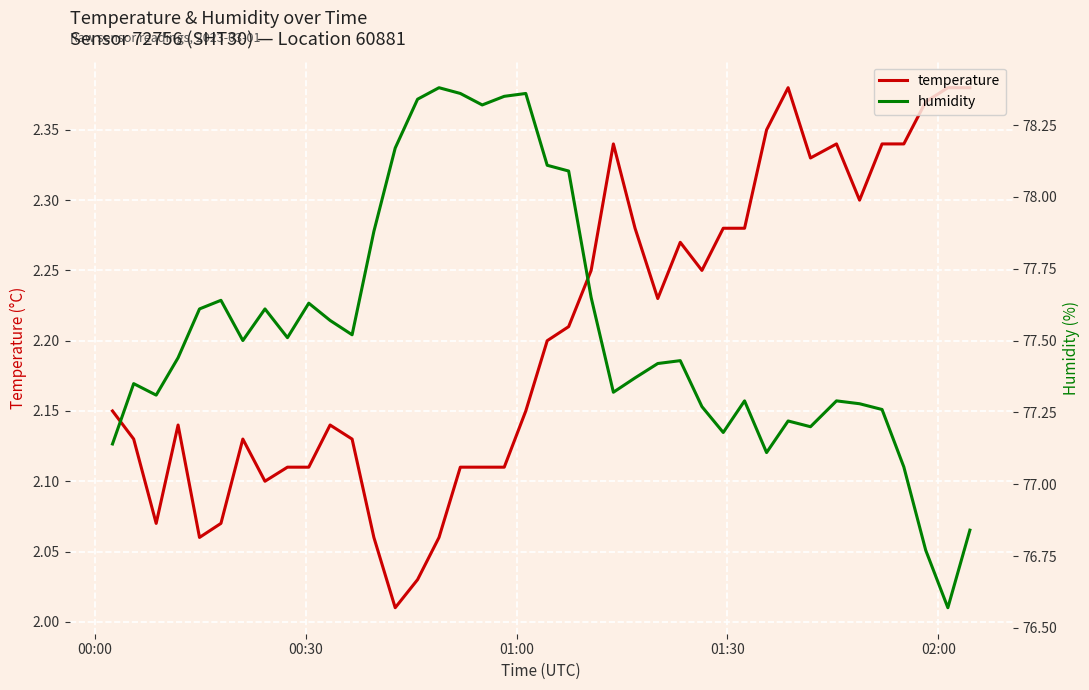

How many data points does each series have?

40